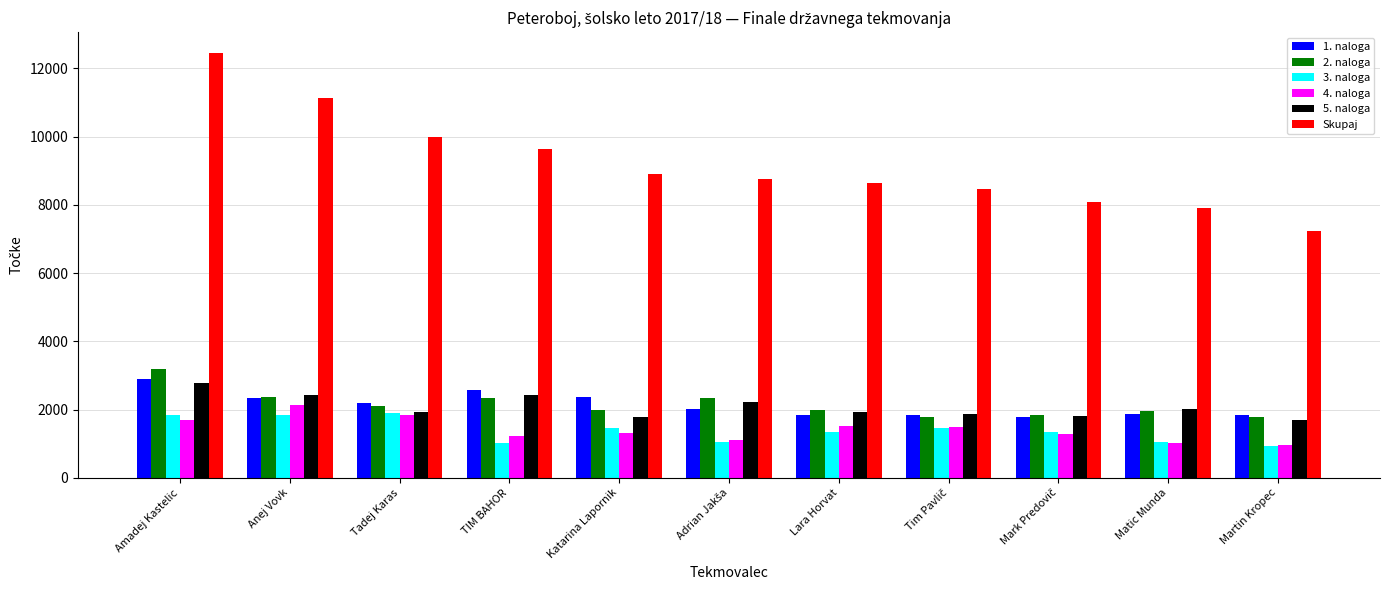

Which series has the largest total across all categories?

Skupaj